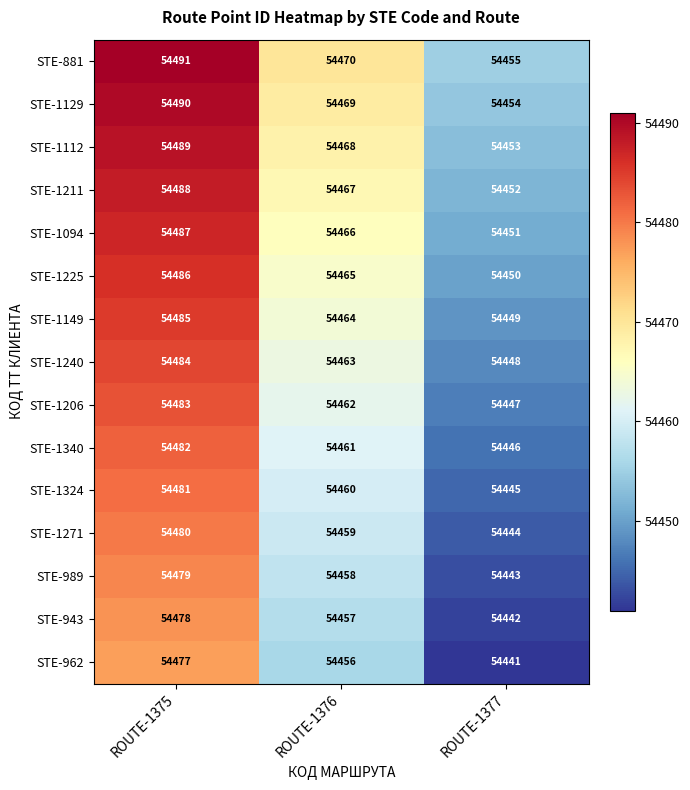

What is the difference between the maximum and minimum values in the STE-1149 series?

36